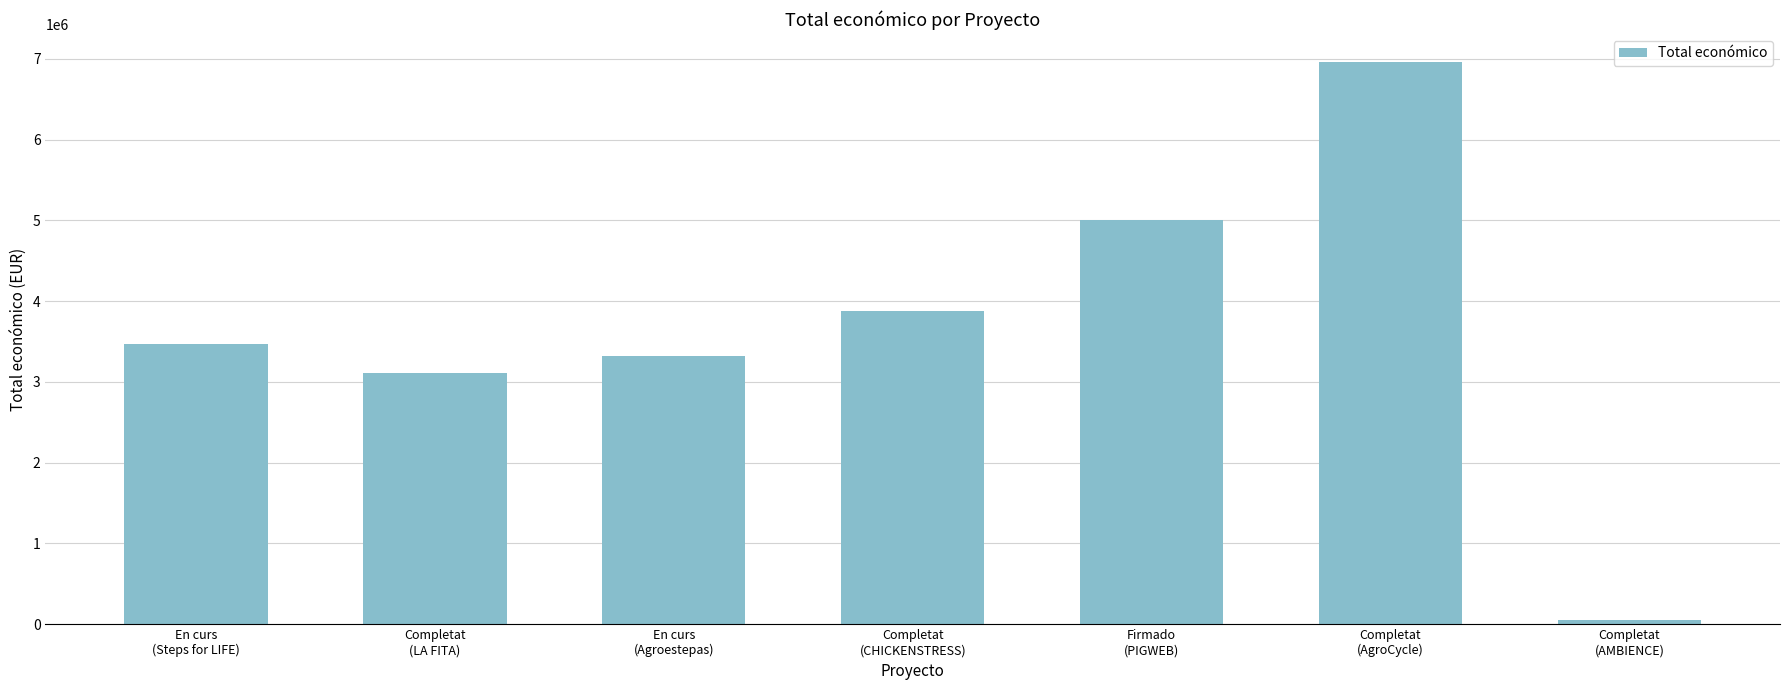

What is the difference between the second highest and minimum values?

4949992